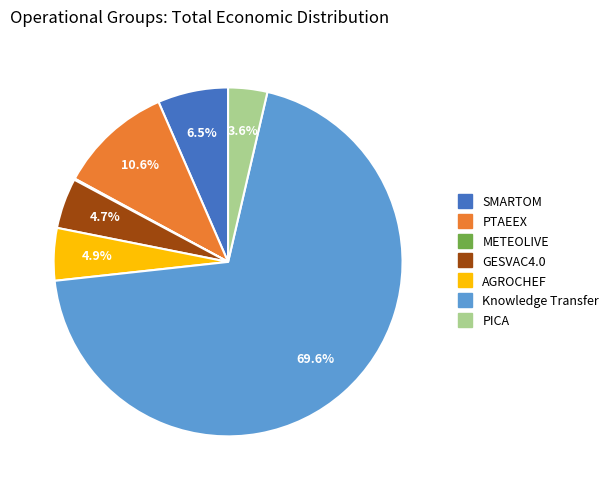

True or false: PTAEEX accounts for 22% of the total.

False